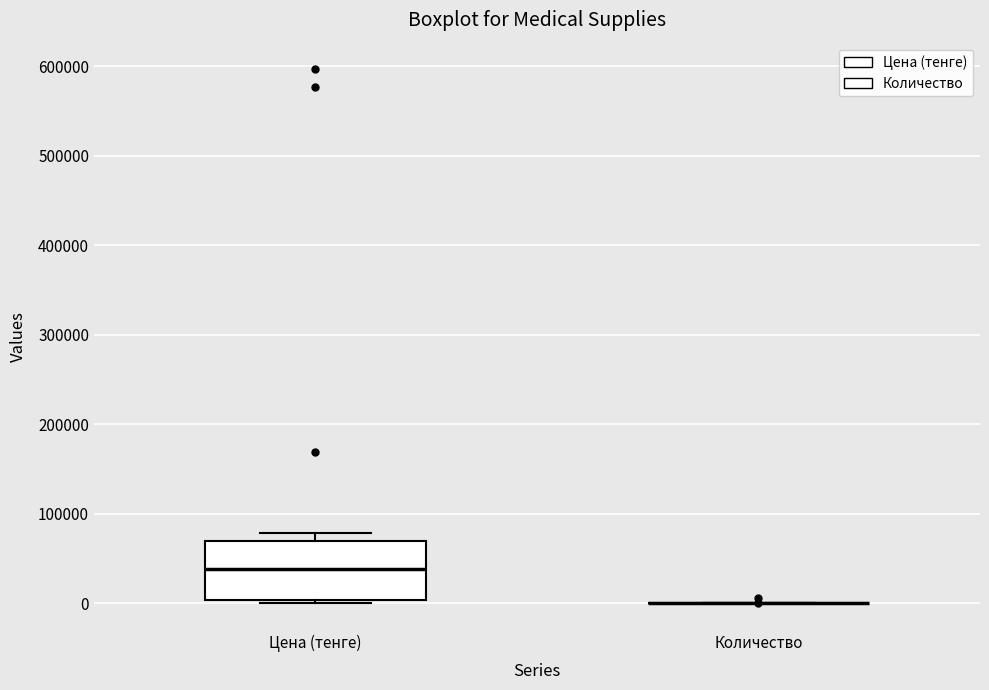

Which box is the tallest, from its lower edge to its upper edge?

Цена (тенге)